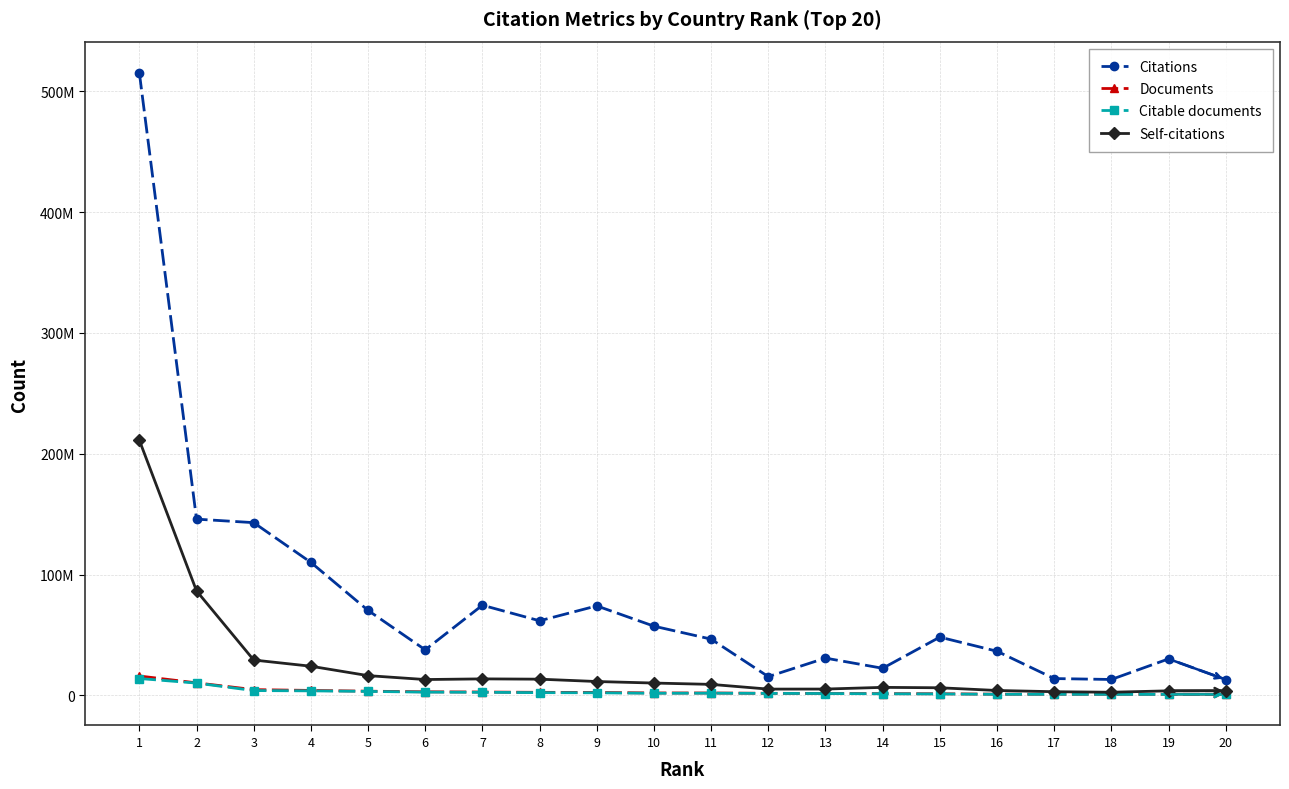

Does the chart have visible grid lines?

Yes